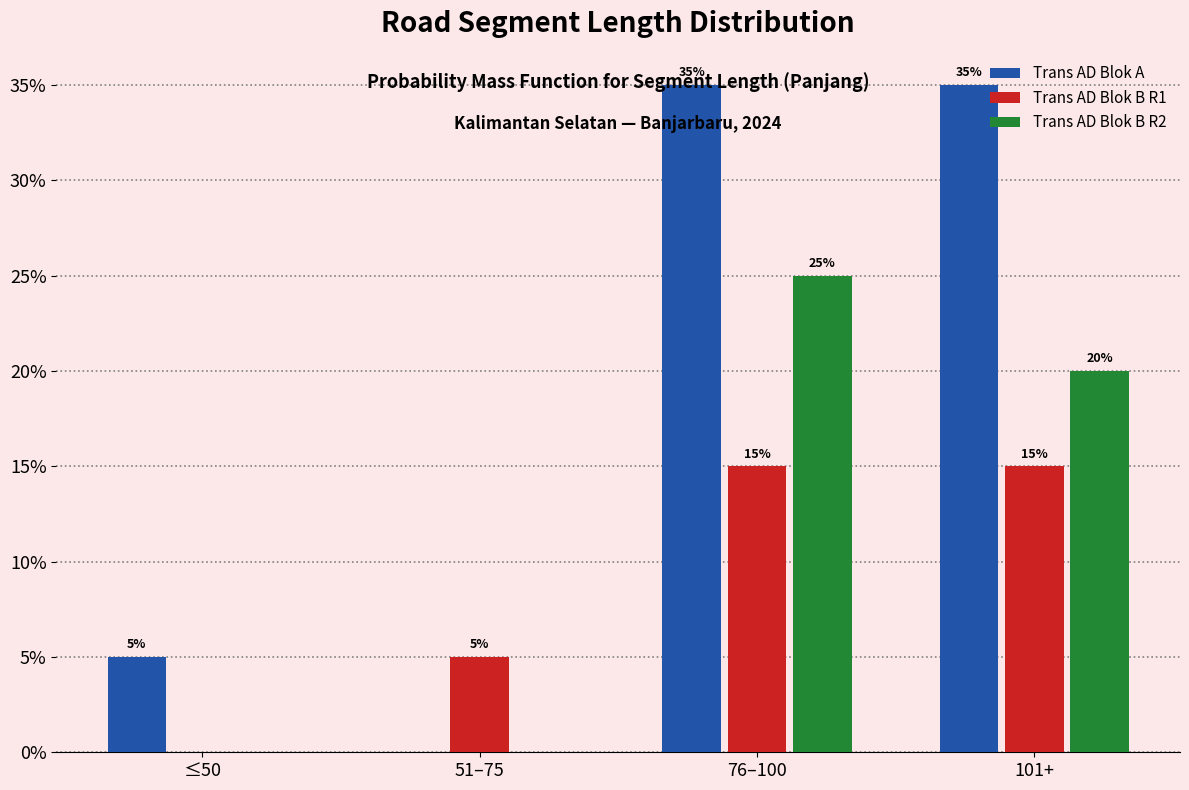

What are all the series names shown in the legend?

Trans AD Blok A, Trans AD Blok B R1, Trans AD Blok B R2